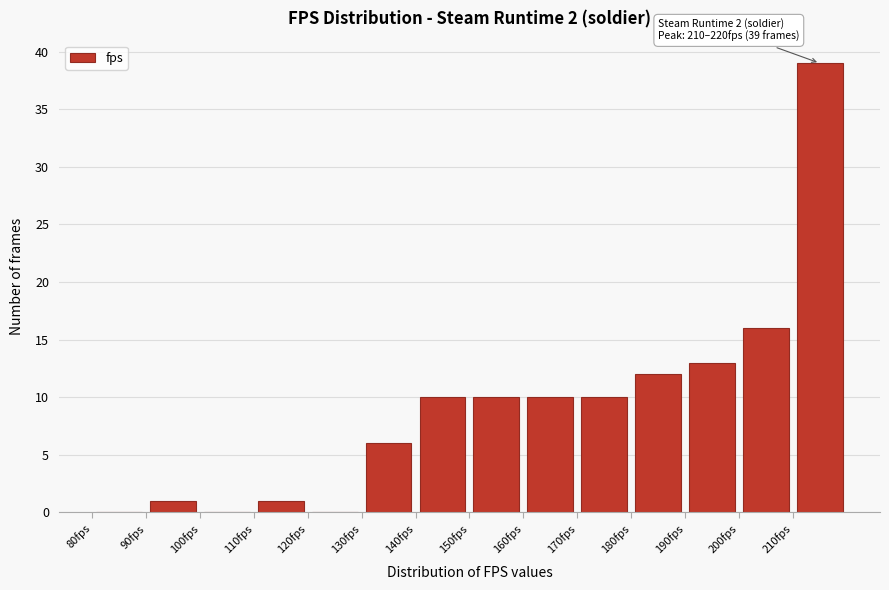

Which range on the x-axis has the tallest bar?

210 to 220